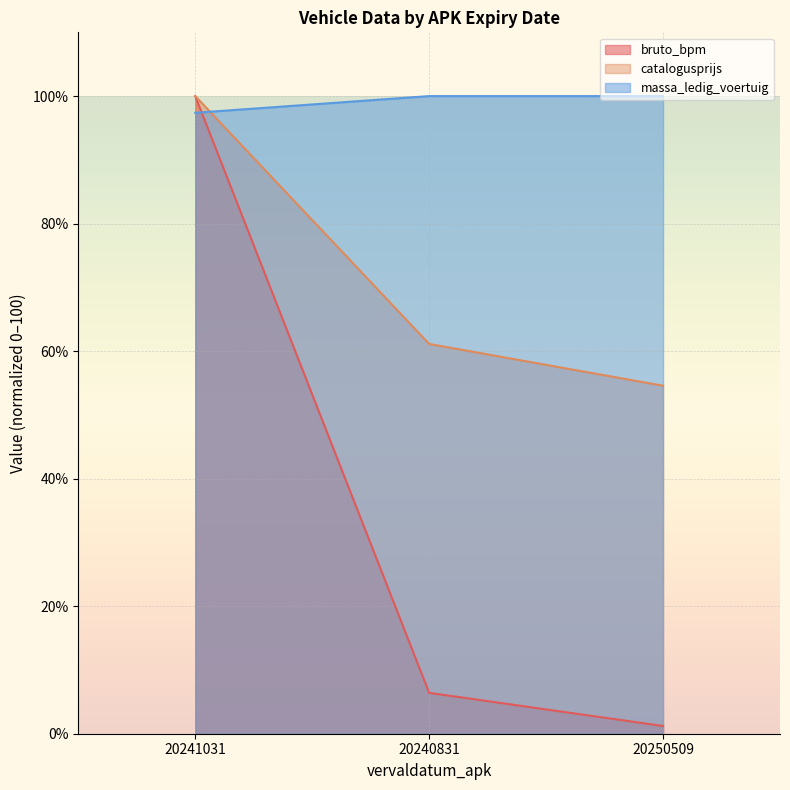

Reading left to right, extract all data points from this chart.

bruto_bpm: 20241031=100.0	20240831=6.4	20250509=1.2
catalogusprijs: 20241031=100.0	20240831=61.1	20250509=54.6
massa_ledig_voertuig: 20241031=97.4	20240831=100.0	20250509=100.0